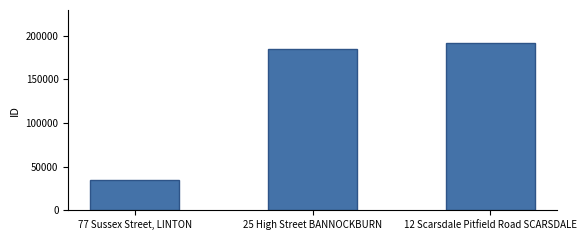

Reading left to right, transcribe all the data shown in this chart.

34960	184973	191443